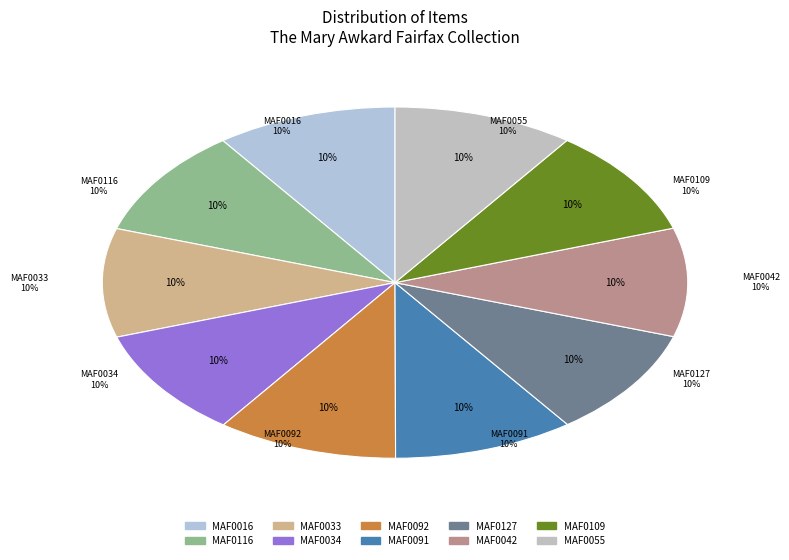

What is the smallest slice in the pie chart?

MAF0055